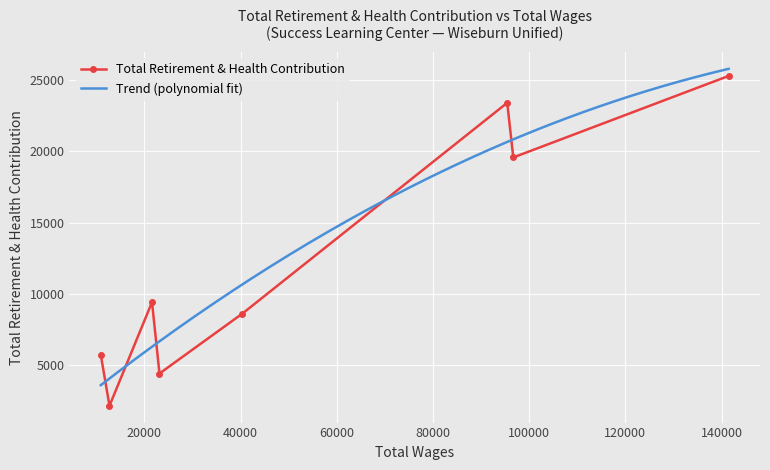

Rank the categories by value from lowest to highest.

12743, 23134, 10936, 40395, 21584, 96703, 95445, 141475